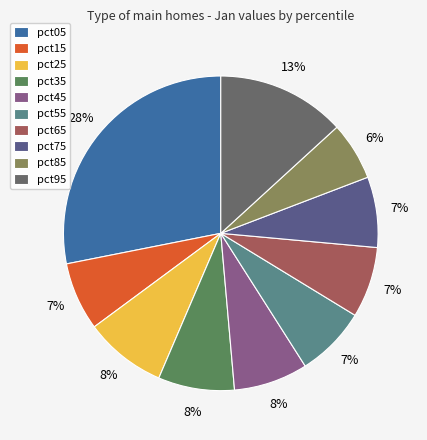

Is it true that pct25 is 8% of the pie?

True